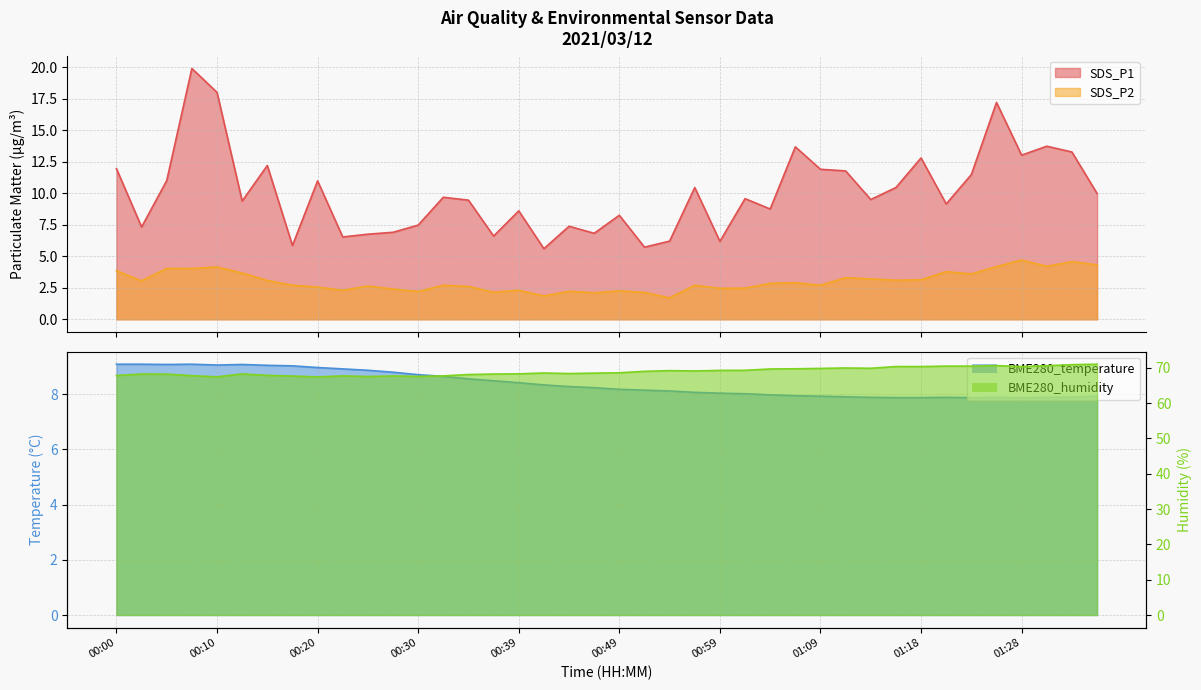

What is the total value across all series at 00:57?

90.3